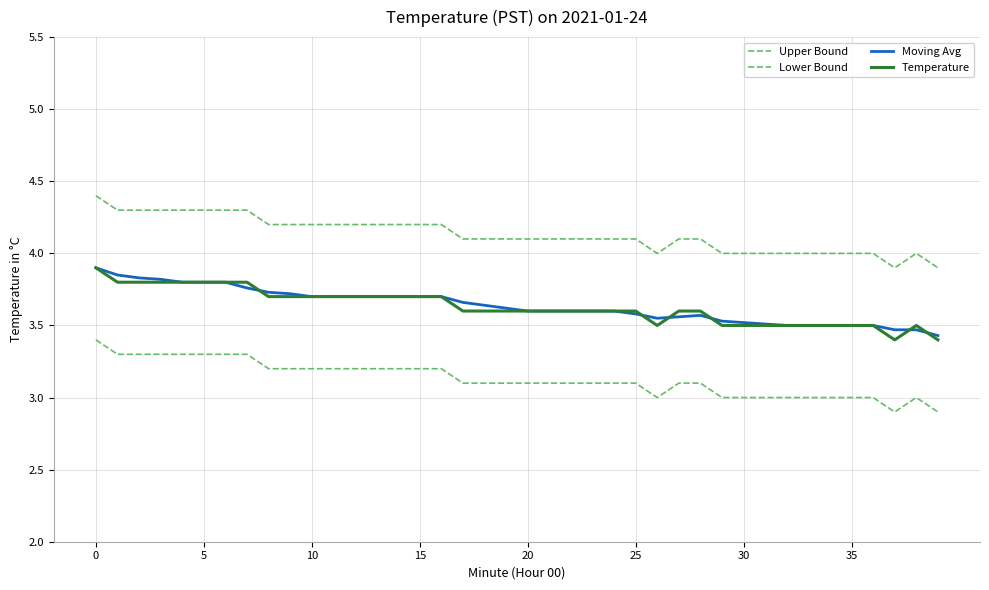

How many lines are shown in the chart?

4